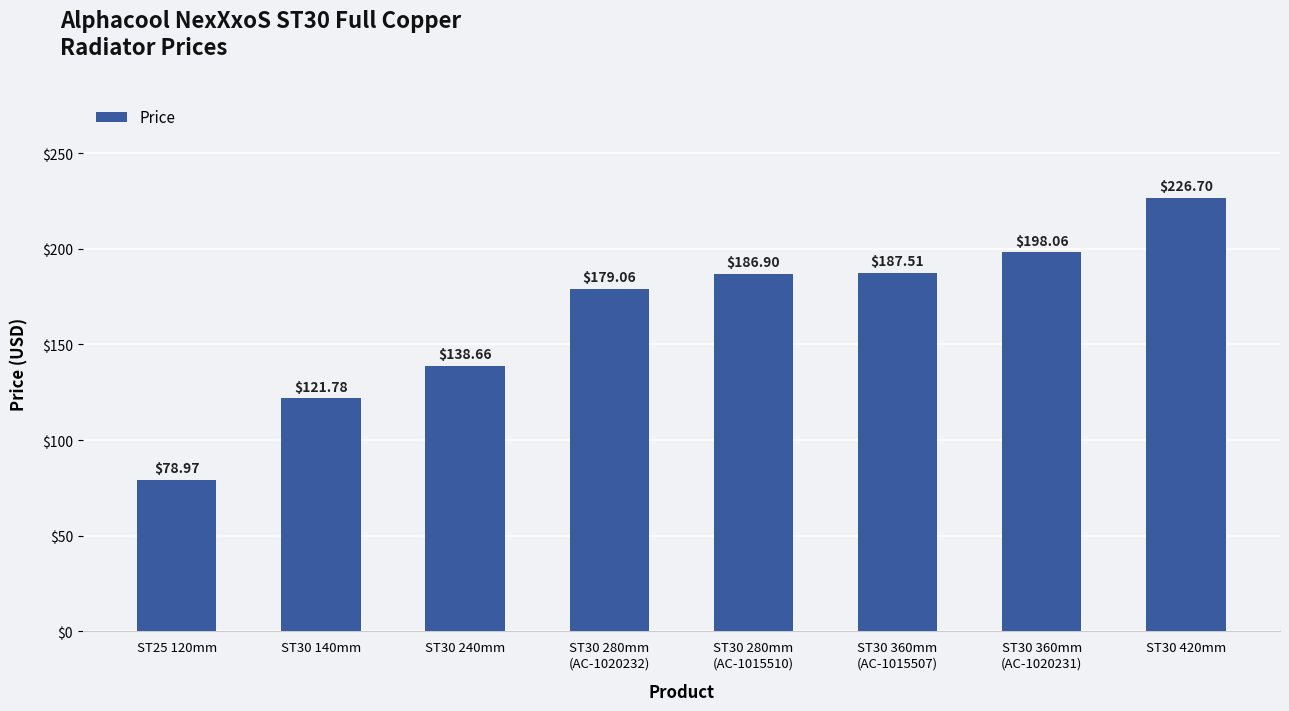

How many categories are shown in the chart?

8